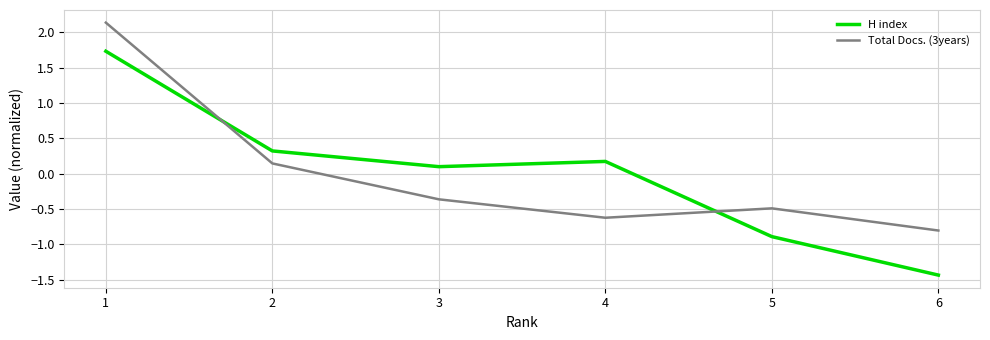

How many interior local peaks does the H index series have?

1